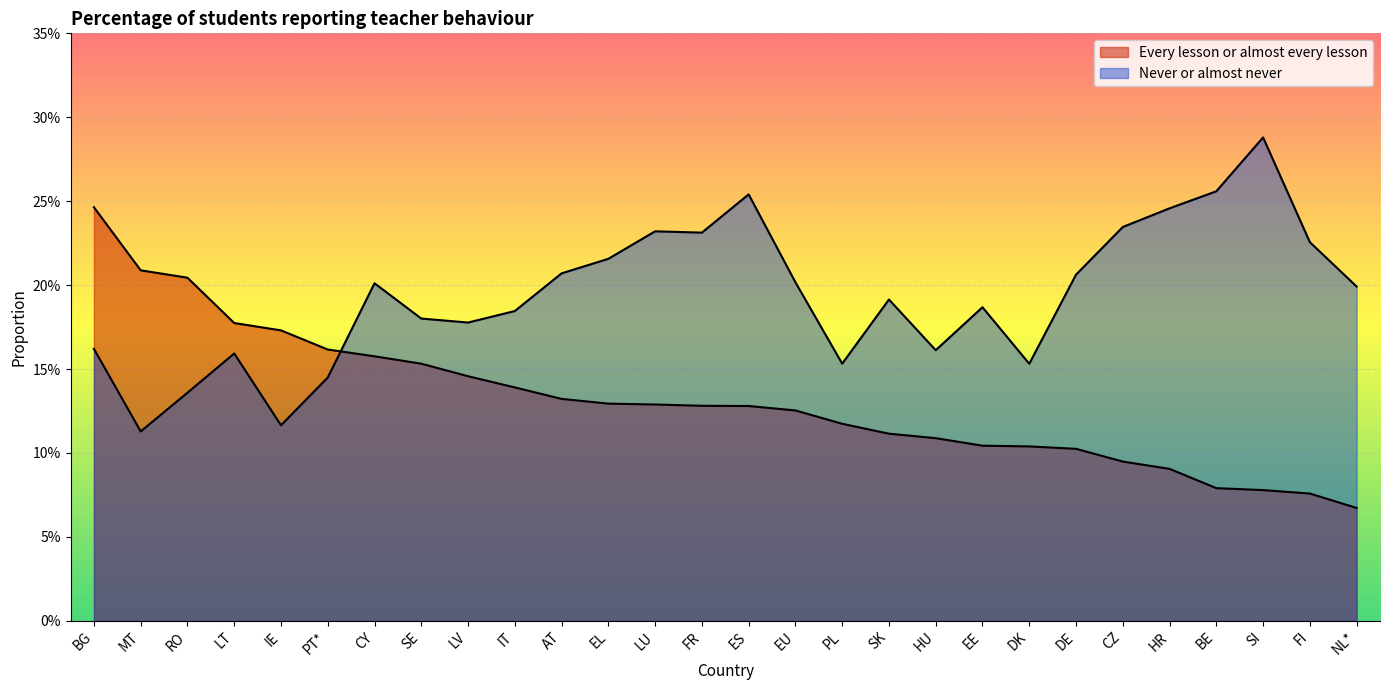

What is the value of the Never or almost never point at the 28th from the left?

0.2